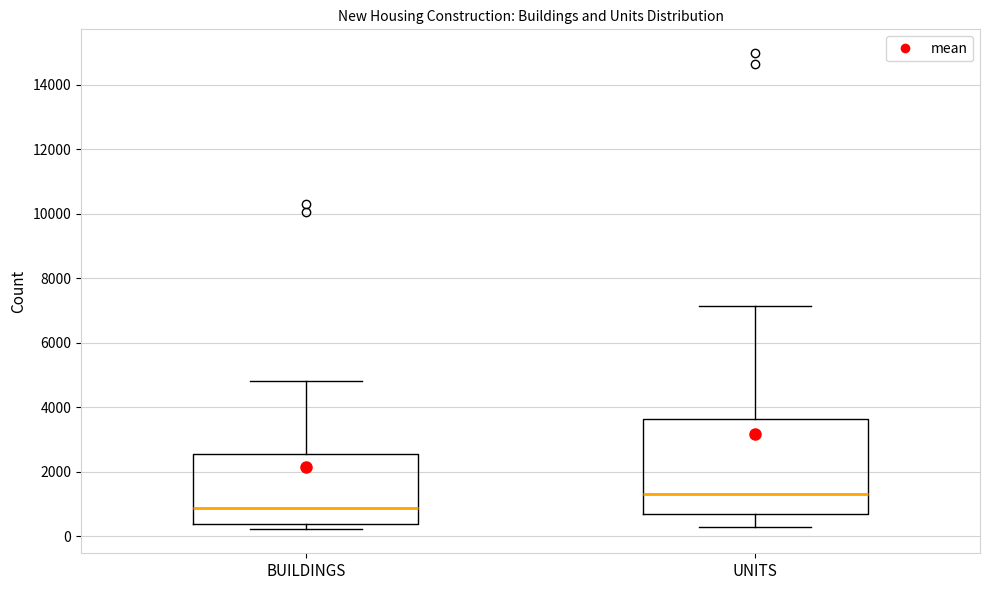

Reading left to right, transcribe this box plot: for each box, give where its median line is, the range the box spans, and where its two whiskers end, as read against the y-axis. The values are not printed on the chart, so give them approximately, as read against the axis.

BUILDINGS: median 800, box 400 to 2600, whiskers 200 to 4800
UNITS: median 1200, box 600 to 3600, whiskers 200 to 7200